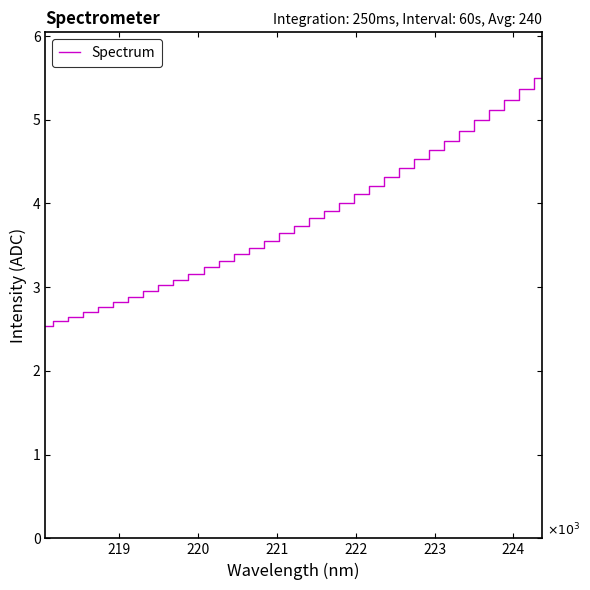

Does the chart display data point markers on the line(s)?

No